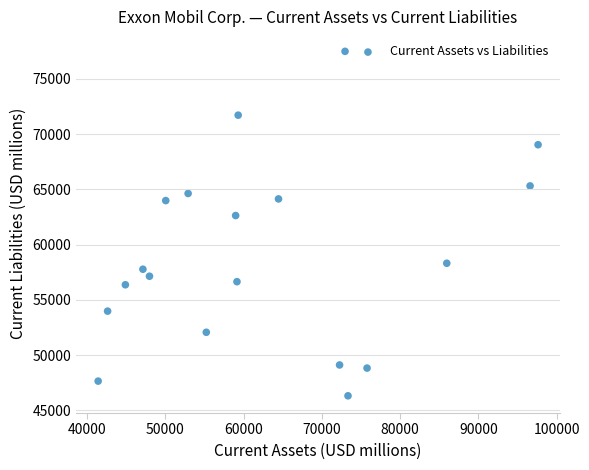

What Y value in the scatter plot is closest to 61906?

62633